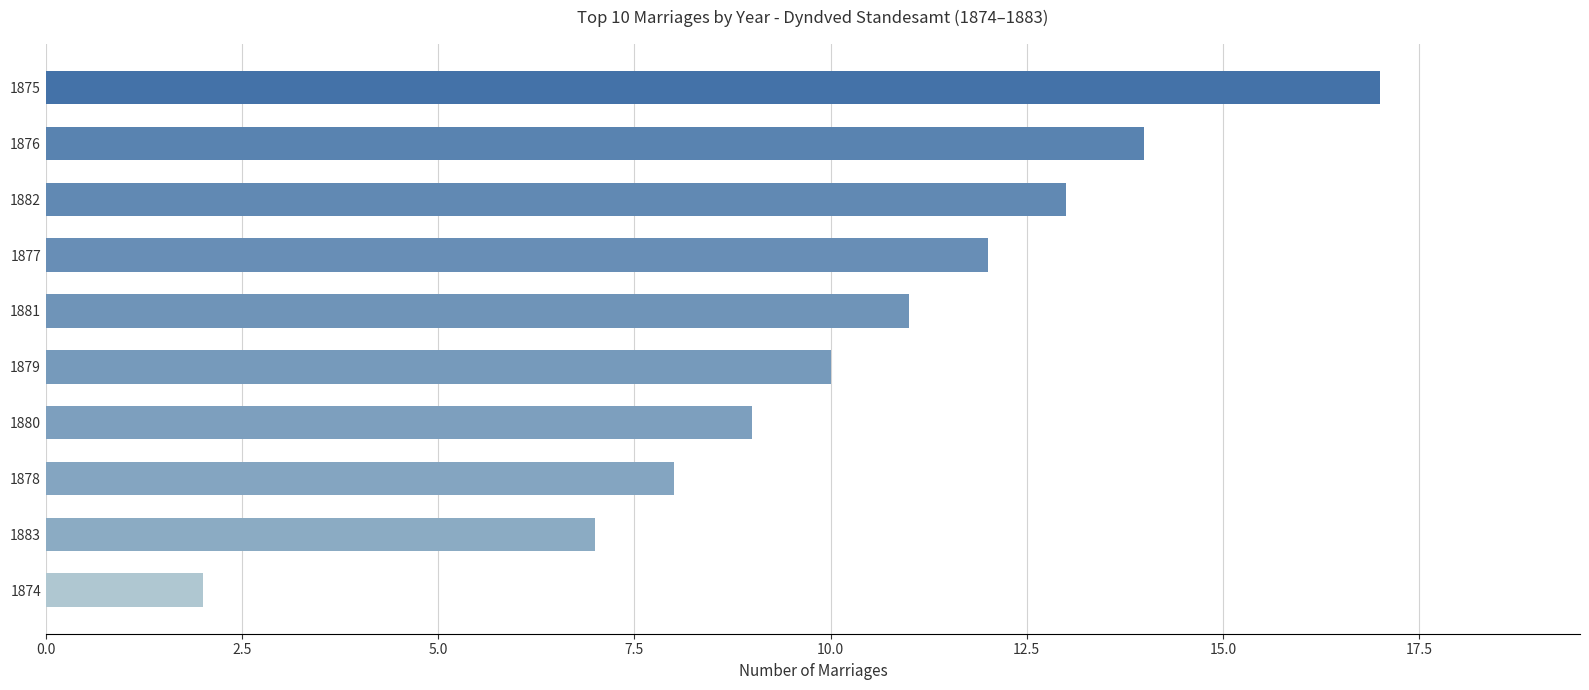

The value at 1882 is 13. True or false?

True